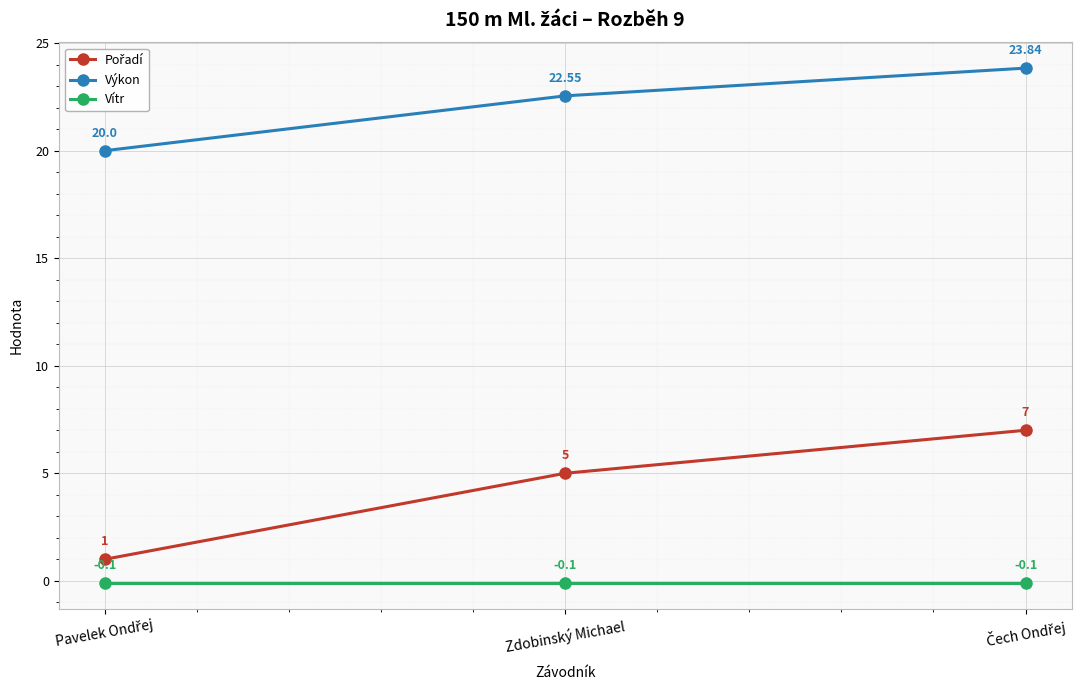

Does the chart display data point markers on the line(s)?

Yes